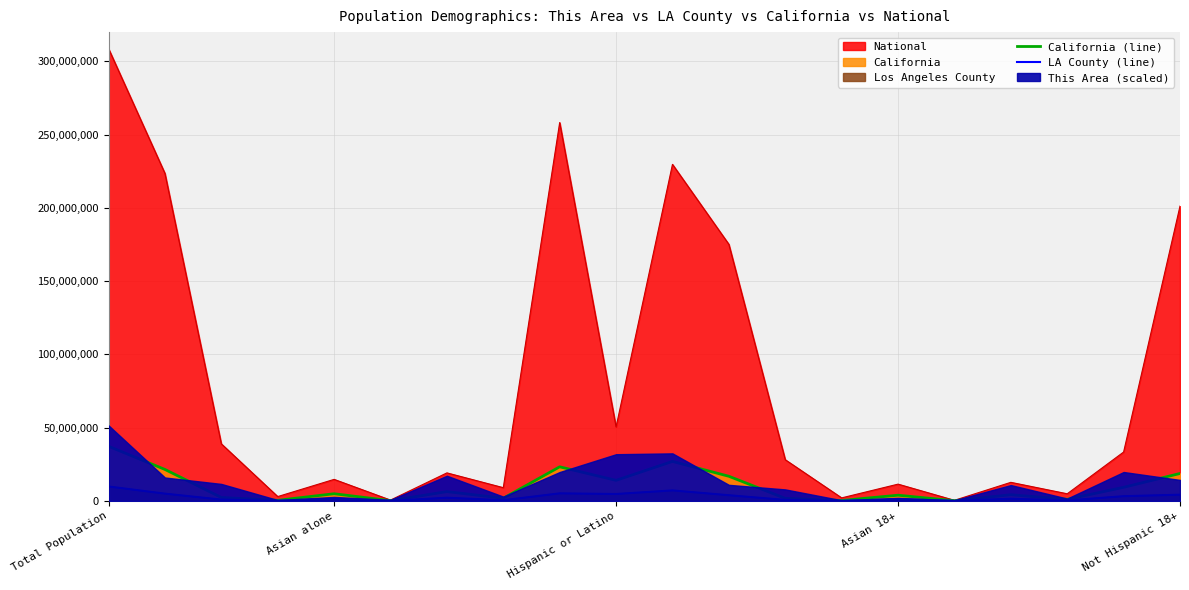

Reading left to right, transcribe all the data shown in this chart.

California (line): 37253956	21453934	2299072	362801	4861007	144386	6317372	1815384	23240237	14013719	26926693	16786243	1716141	262022	3862414	105937	4193936	1032223	9257499	18701417
LA County (line): 9818605	4936599	856874	72828	1346865	26094	2140632	438713	5130716	4687889	7140630	3852346	652986	53960	1110817	19019	1451502	275767	3199390	4217007